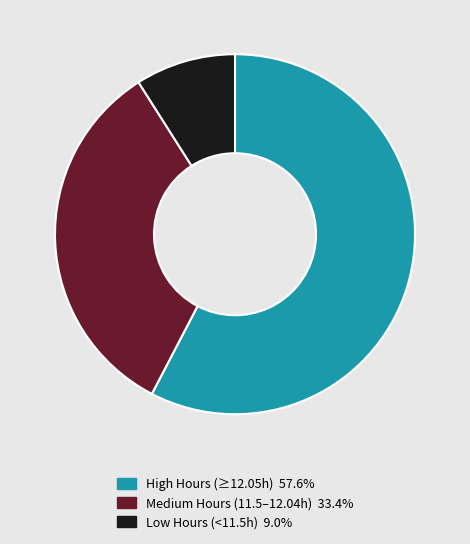

Is there a majority slice in this chart?

Yes